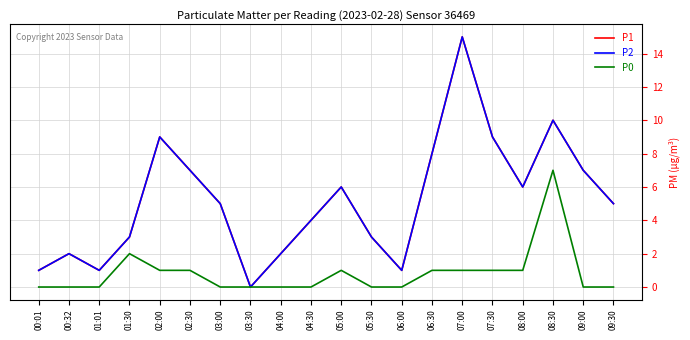

Where is P1 nearest to the value 7?

02:30